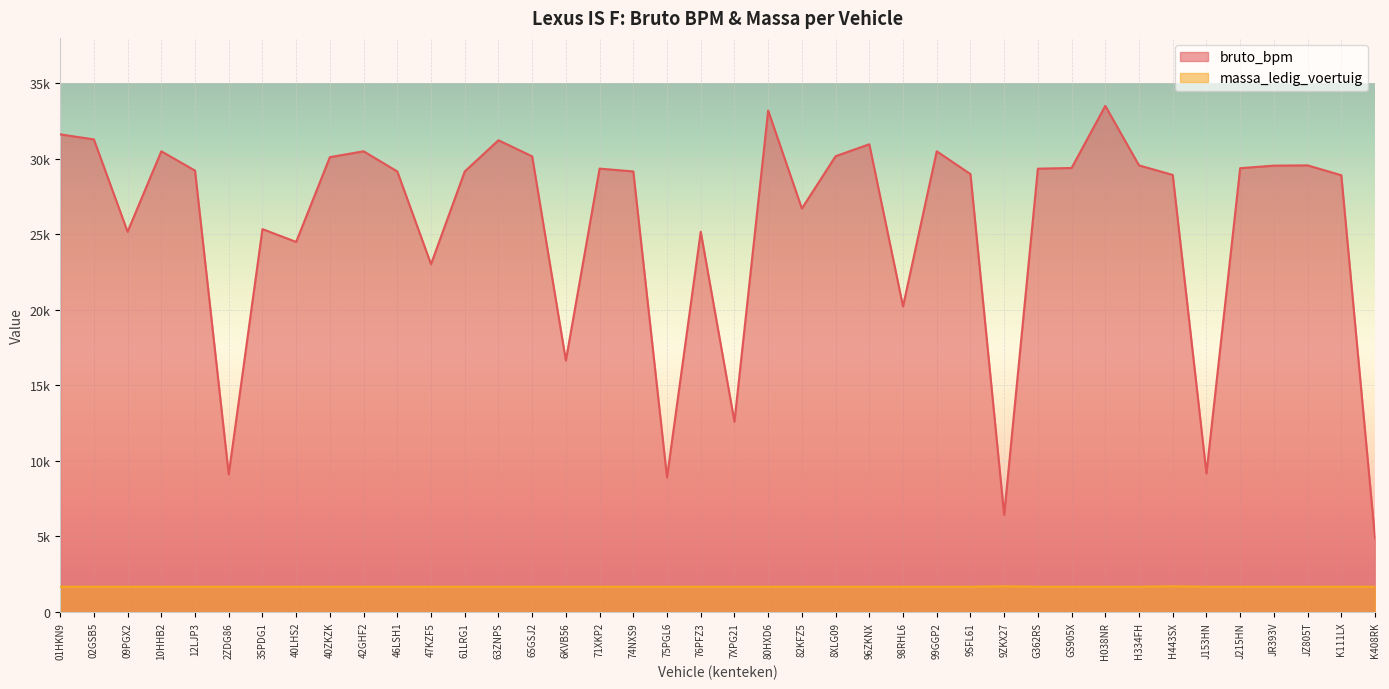

Does the chart display data point markers on the line(s)?

No